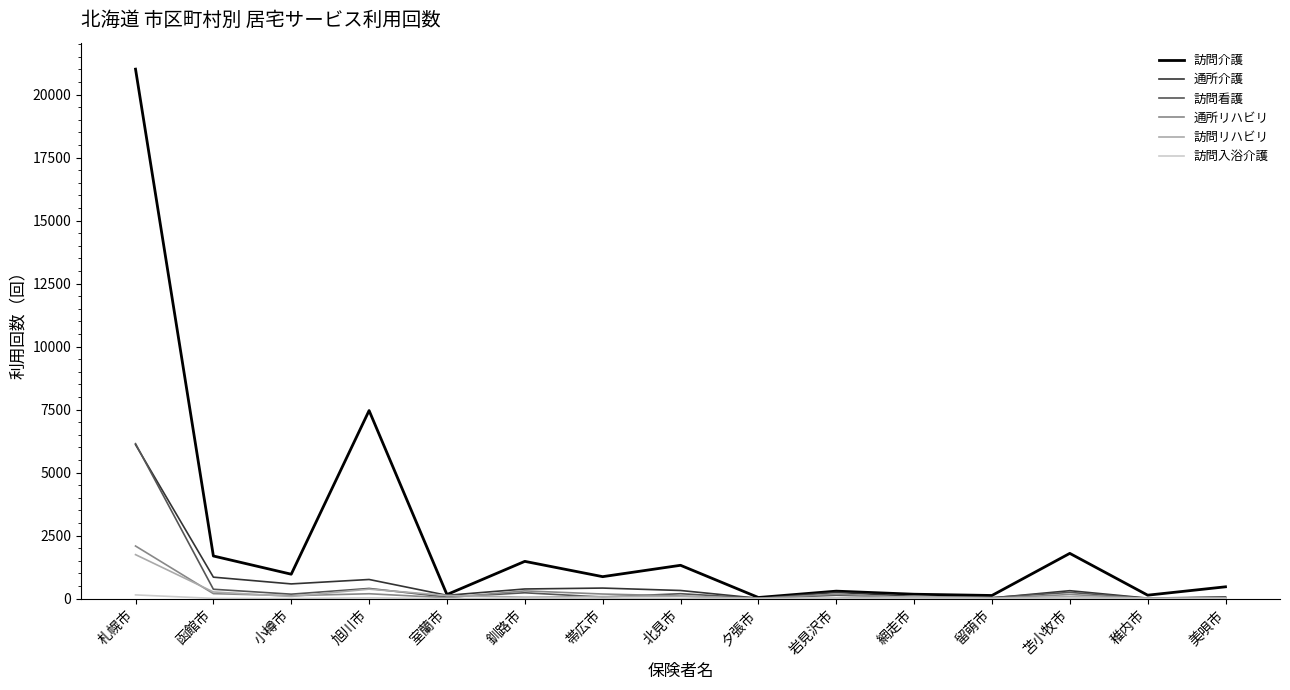

At which label is 訪問介護 closest to 10527?

旭川市